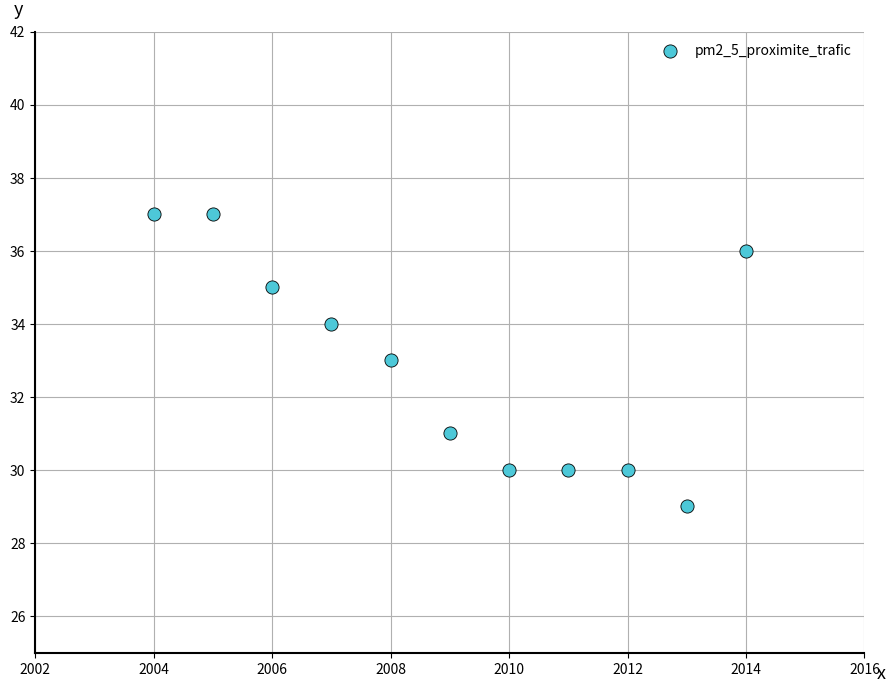

What is the range of X values (max minus min)?

10